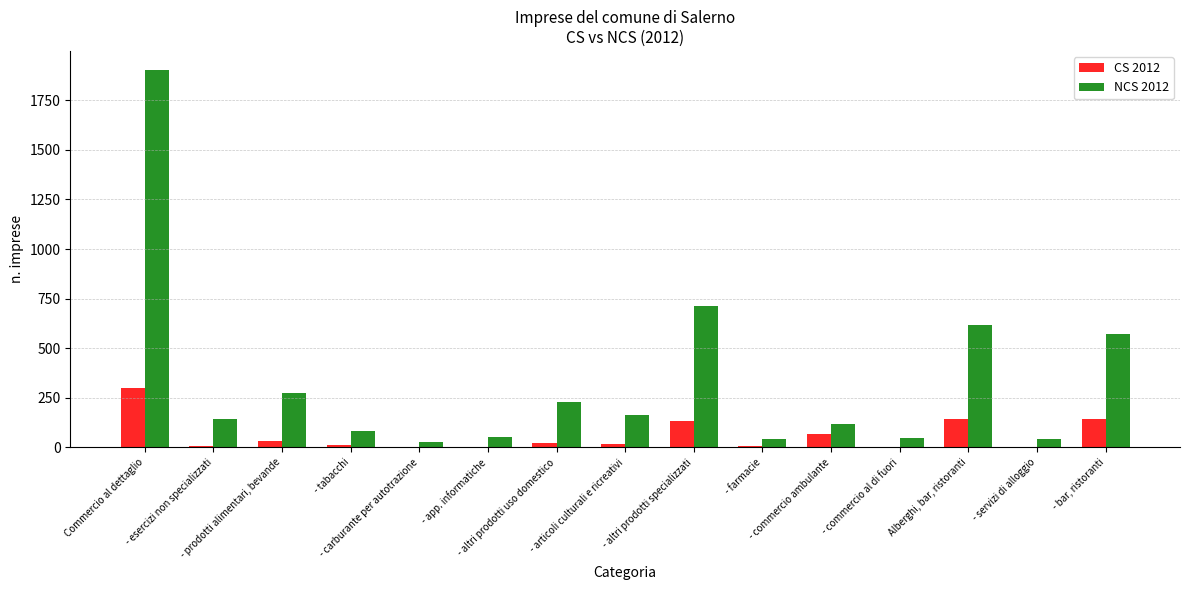

What is the average value of the CS 2012 series?

59